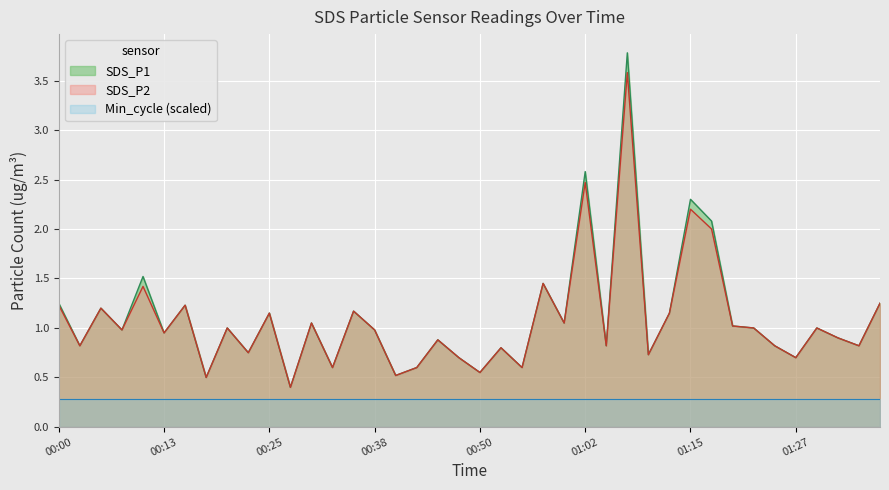

What is the value of the SDS_P1 point at the 14th from the left?

0.6